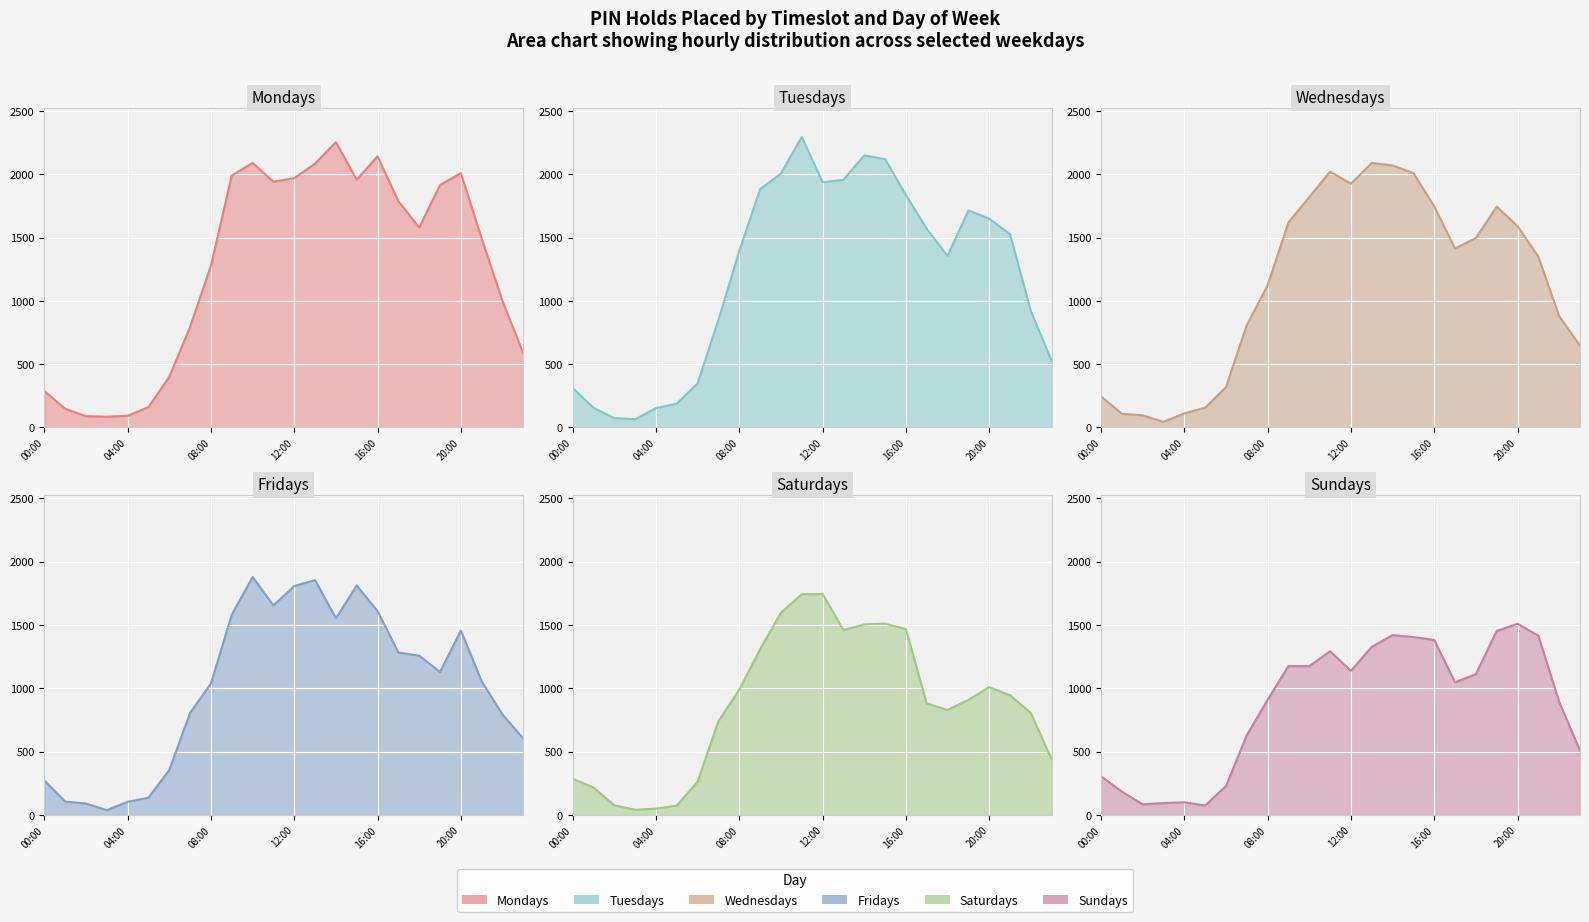

What is the sum of the Saturdays values at 16:00-17:00 and 15:00-16:00?

2979